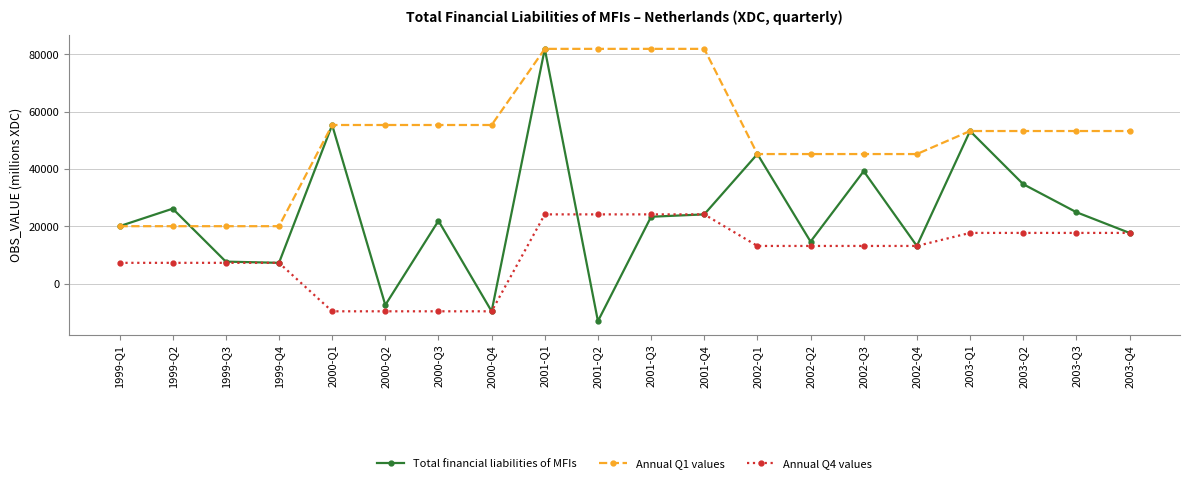

Does the chart display data point markers on the line(s)?

Yes